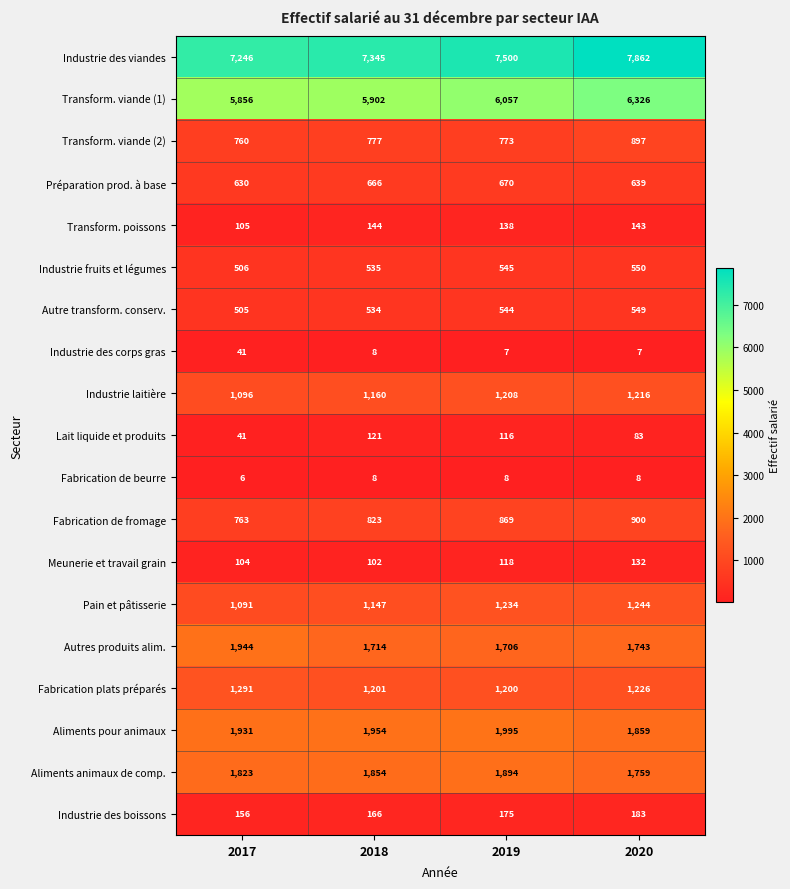

The value of Transform. viande (2) at 2017 is 760. True or false?

True